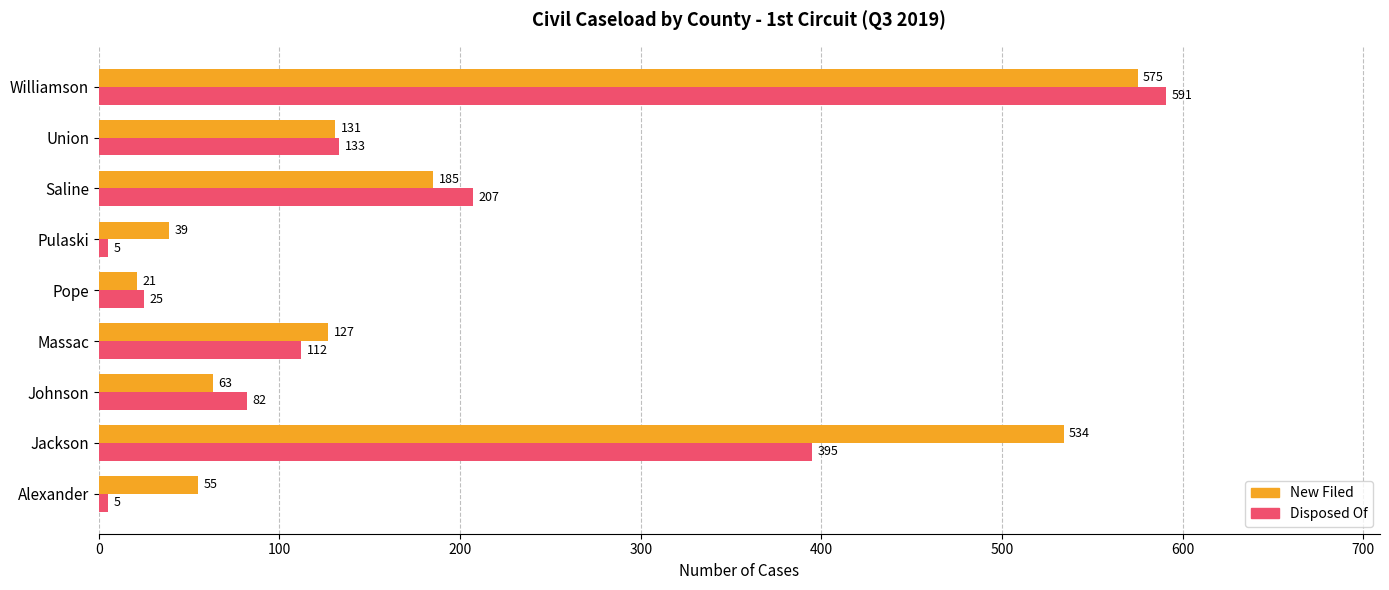

Which label corresponds to the largest value in the chart?

Williamson